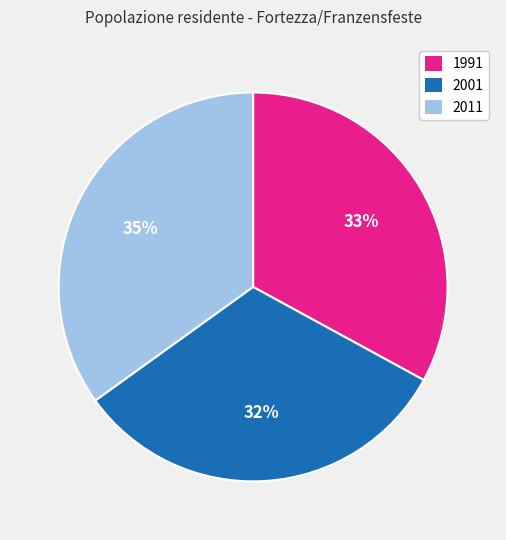

How many segments does this pie chart have?

3